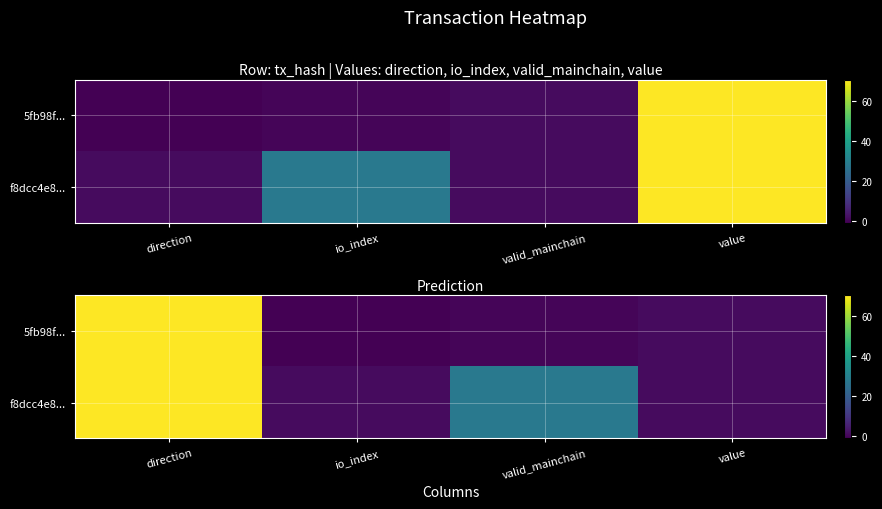

What is the difference between the 5fb98f... values at io_index and valid_mainchain?

1.0